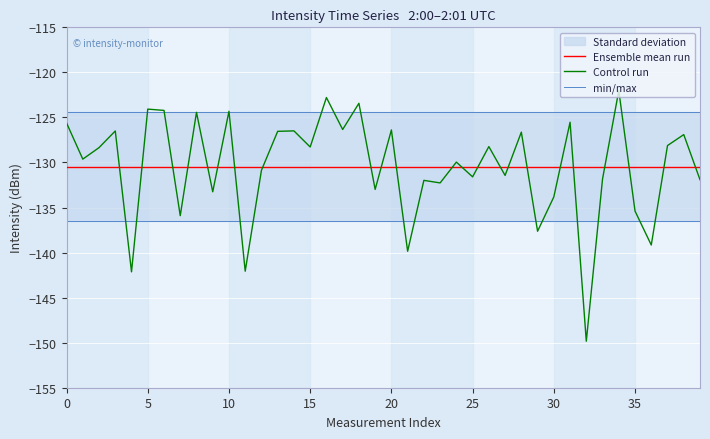

At which category is the sum across all series the highest?

34